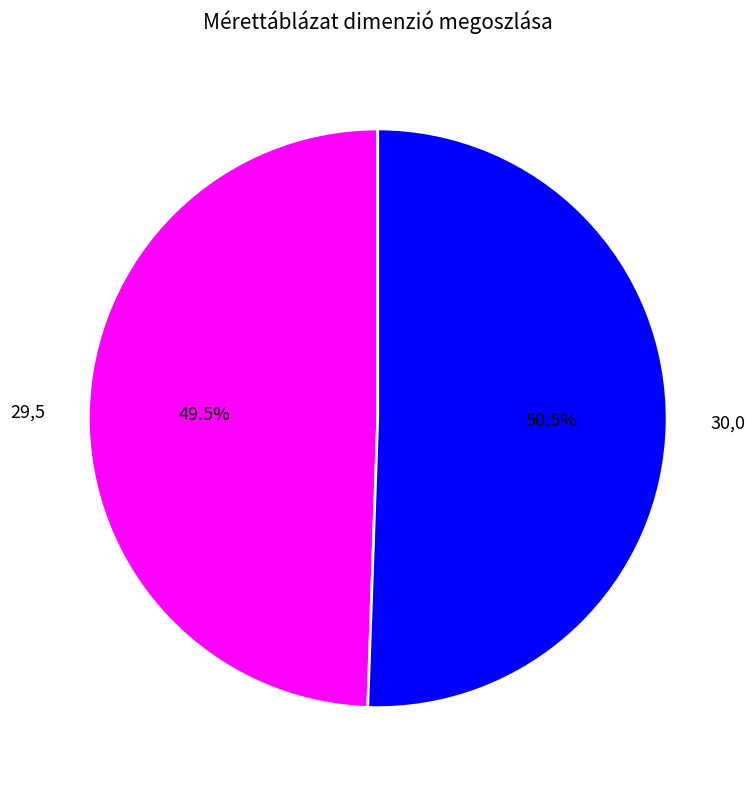

Which category has the biggest portion of the pie?

30,0